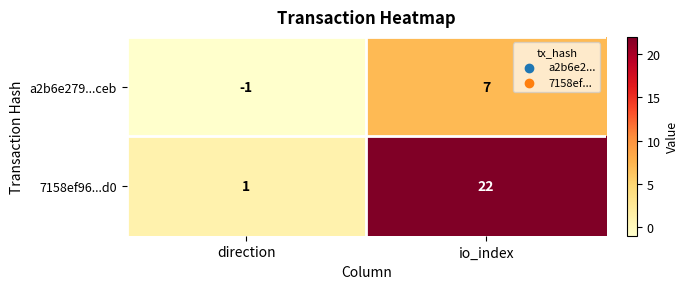

Reading left to right, transcribe all the data shown in this chart.

a2b6e279...ceb: -1	7
7158ef96...d0: 1	22